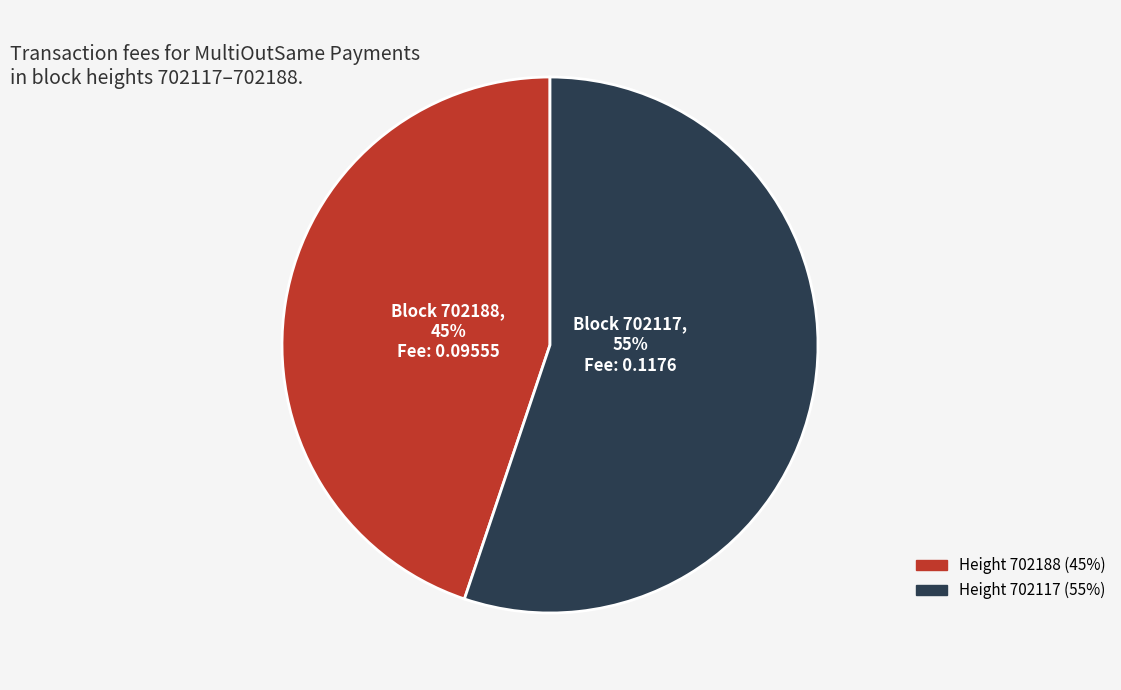

To the nearest percent, what is the average slice percentage?

50%